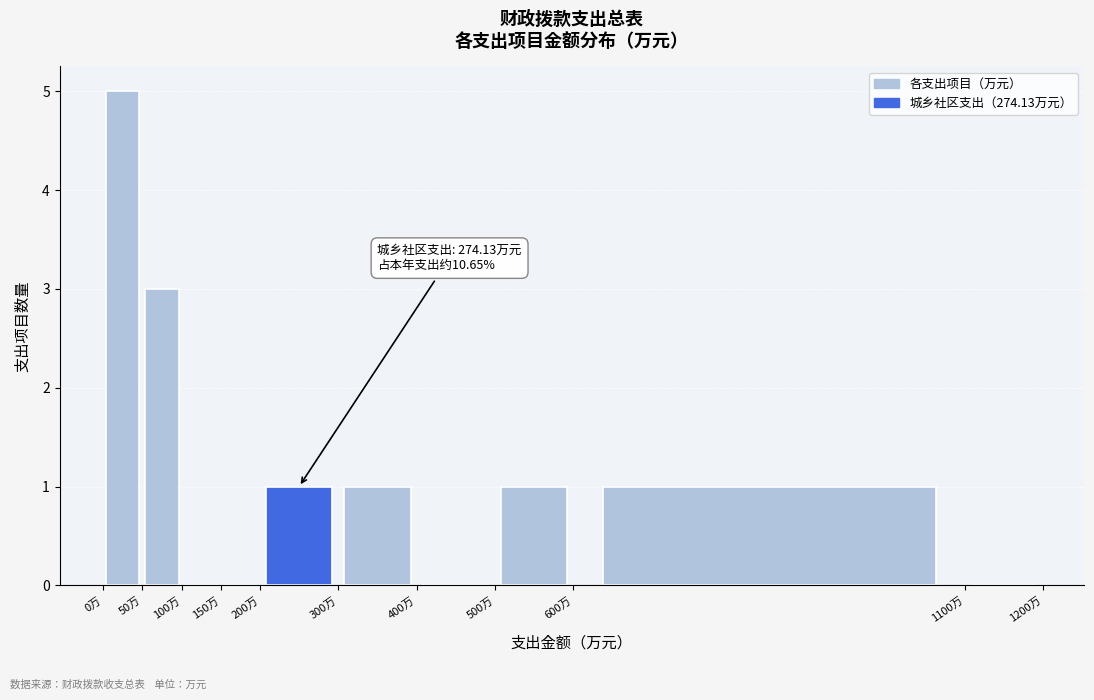

Which range on the x-axis has the tallest bar?

0 to 50